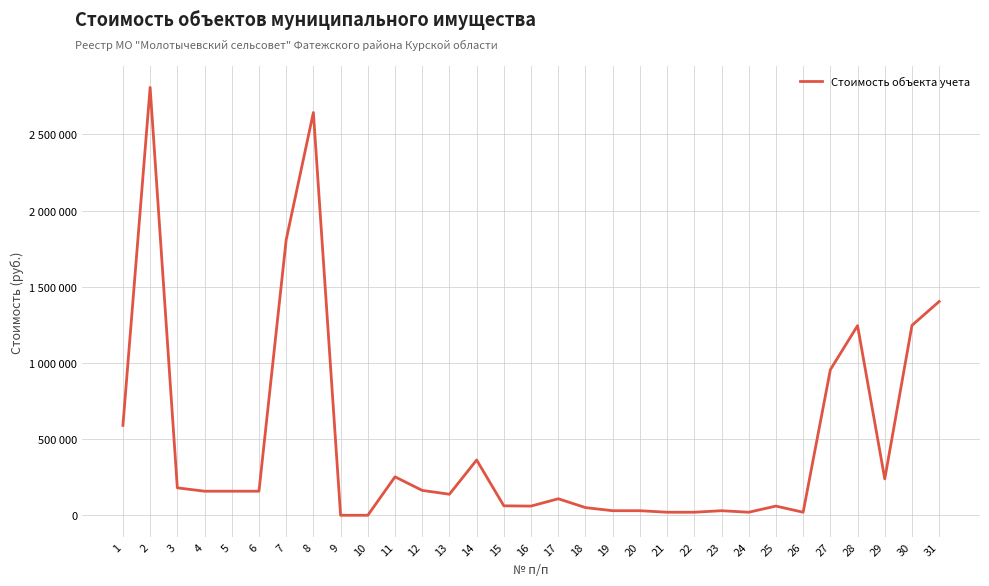

Rank the categories by value from highest to lowest.

2, 8, 7, 31, 30, 28, 27, 1, 14, 11, 29, 3, 12, 4, 5, 6, 13, 17, 15, 16, 25, 18, 19, 20, 23, 21, 22, 24, 26, 9, 10